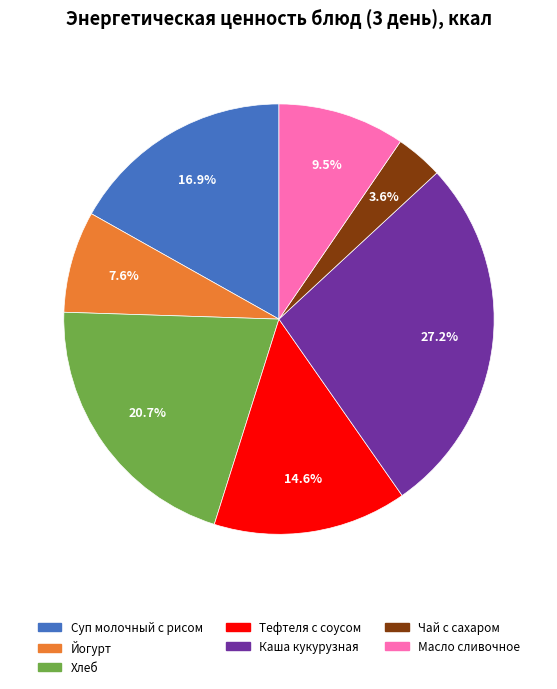

To the nearest percent, what is the combined percentage of Масло сливочное and Каша кукурузная?

37%